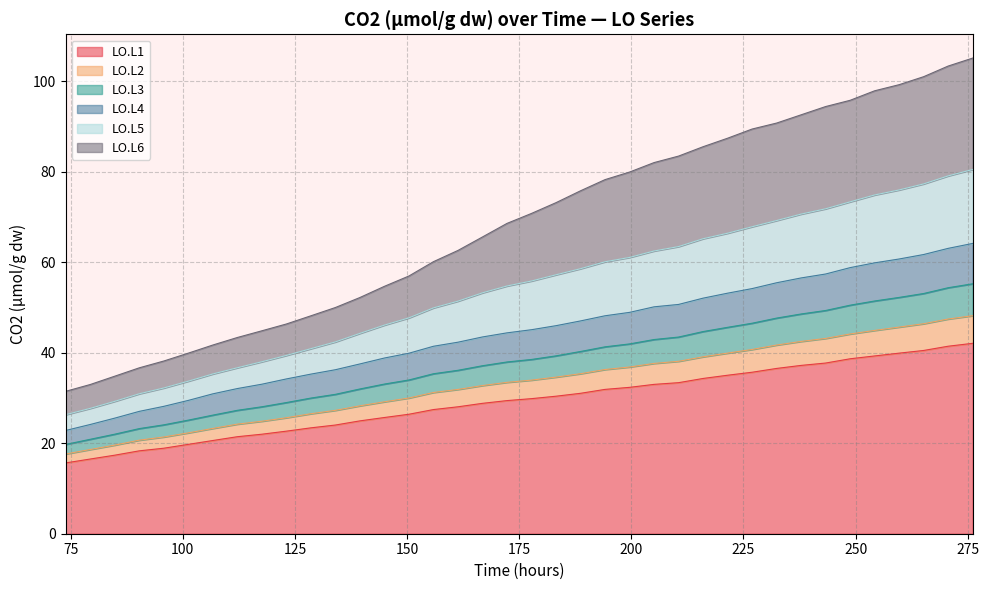

What is the lowest value of the LO.L1 series?

15.6